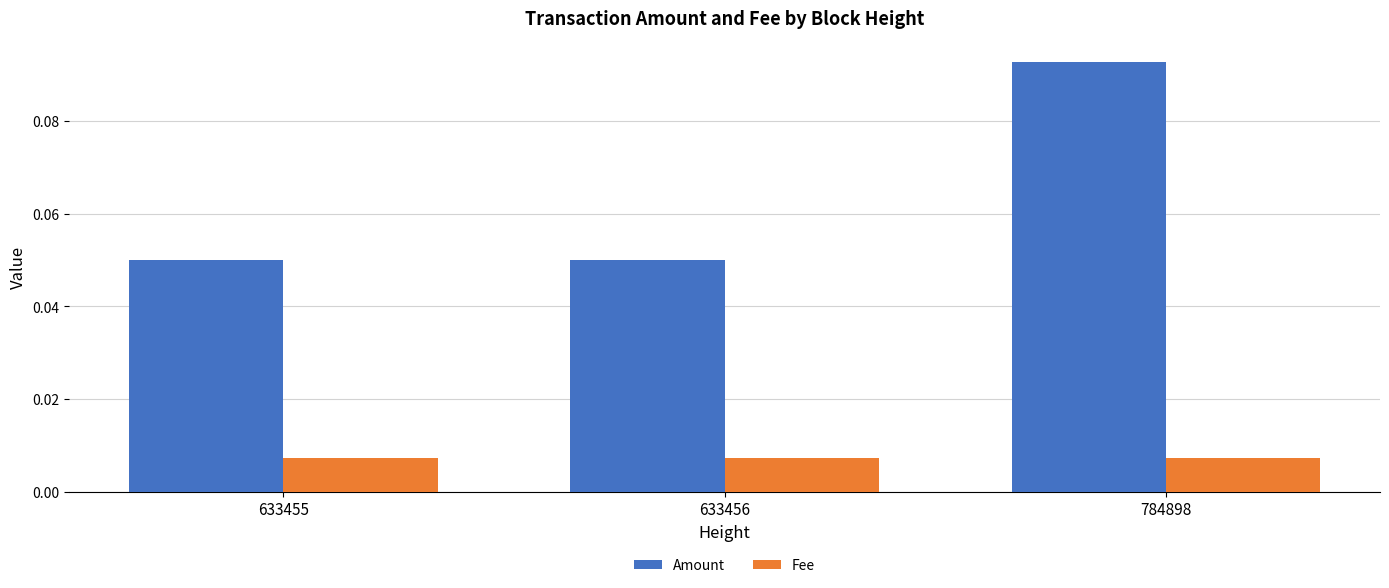

At which category is the sum across all series the highest?

784898